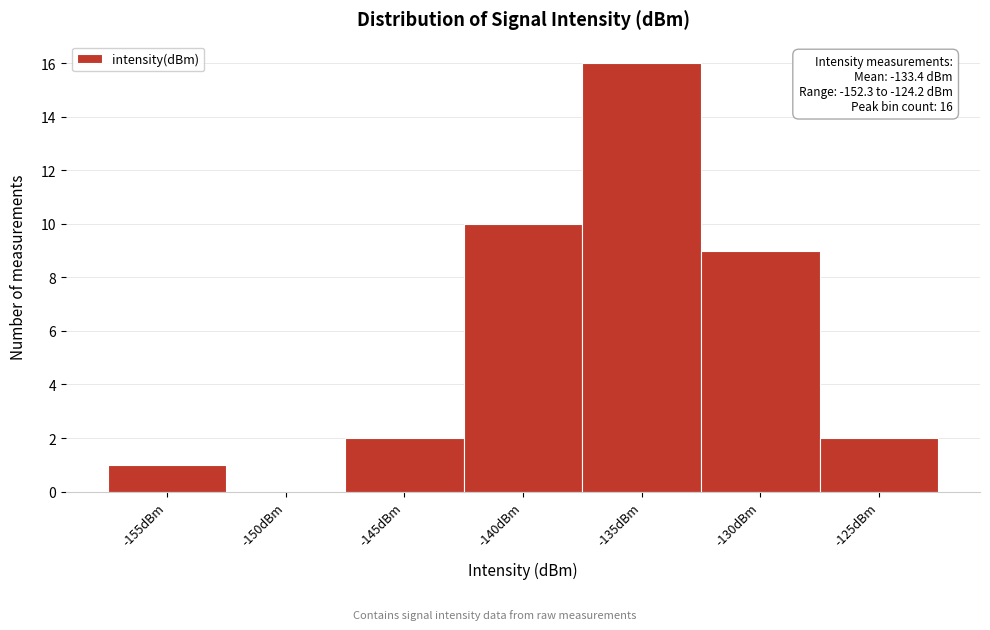

Reading right to left, extract all data points from this chart.

-125dBm=2	-130dBm=9	-135dBm=16	-140dBm=10	-145dBm=2	-150dBm=0	-155dBm=1